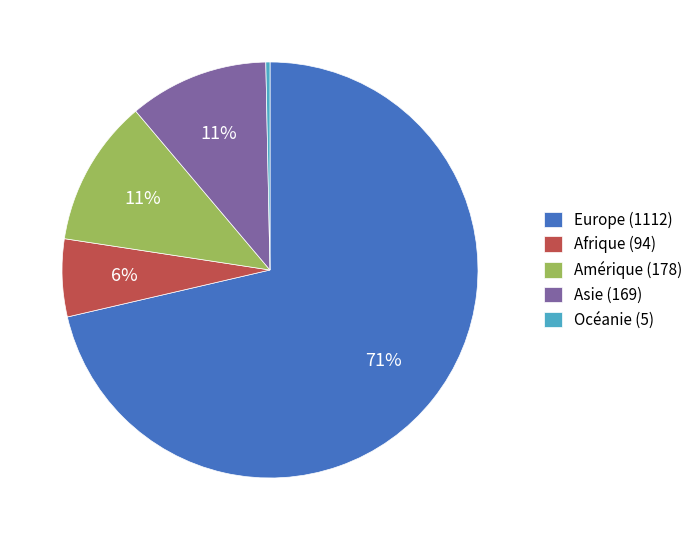

Which slice is the smallest?

Océanie (5)